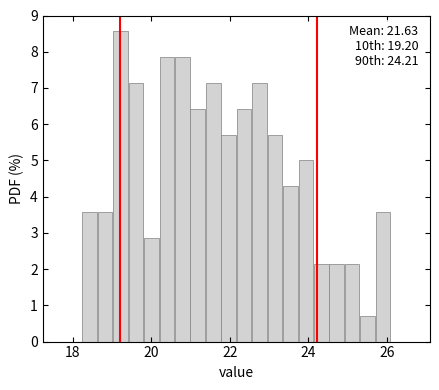

Around what value on the x-axis is the tallest bar? Give the approximate position of its centre, as read against the axis.

19.2